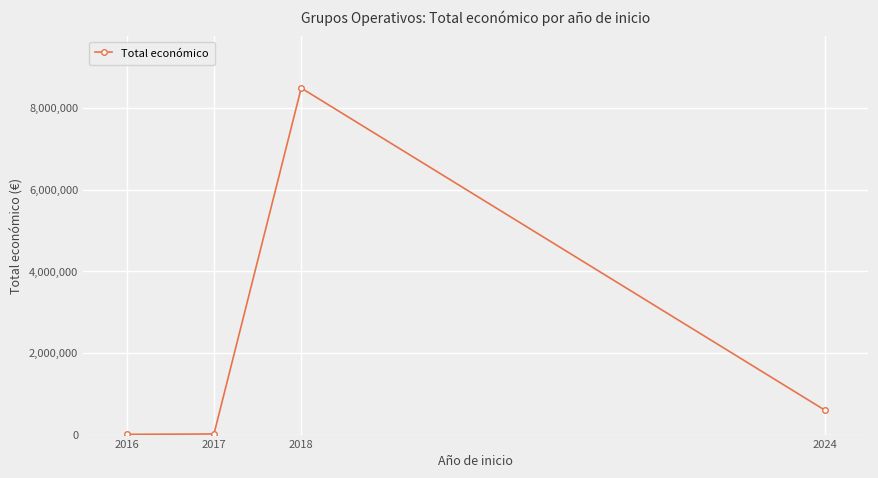

Count the number of data series in this chart.

1